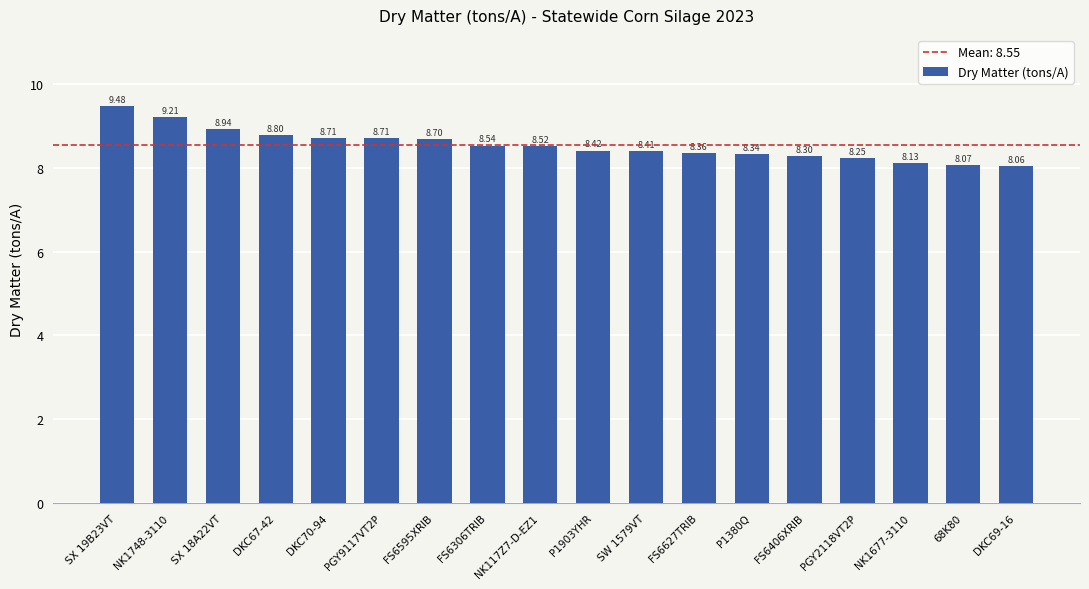

What is the label of the 4th bar from the left?

DKC67-42